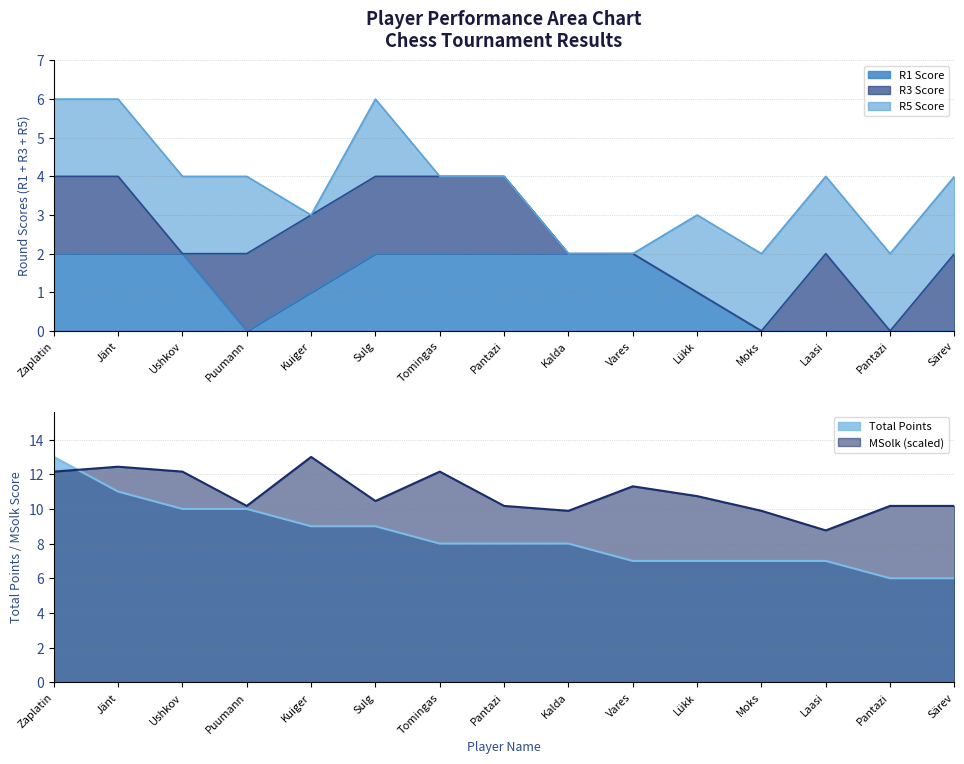

The R1 Score series shows -0.9 at Laasi. True or false?

False